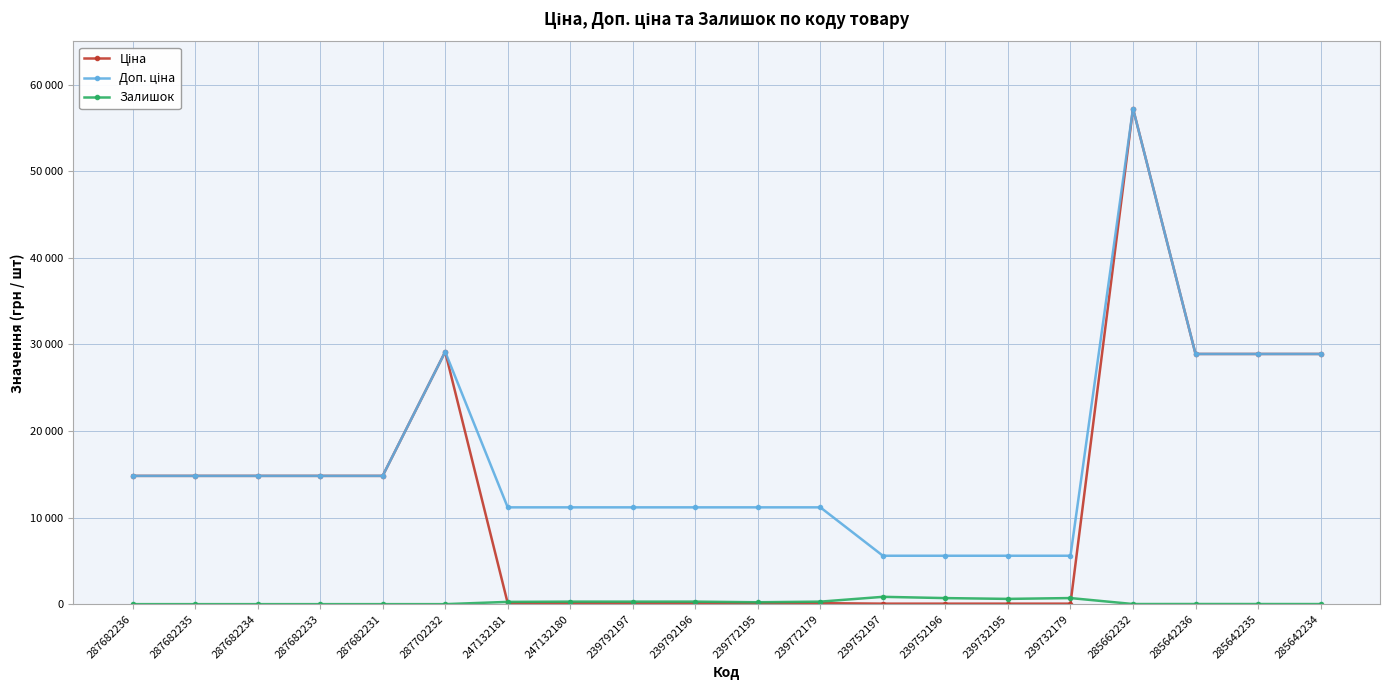

What is the value of the Доп. ціна point at the 18th from the left?

28901.7